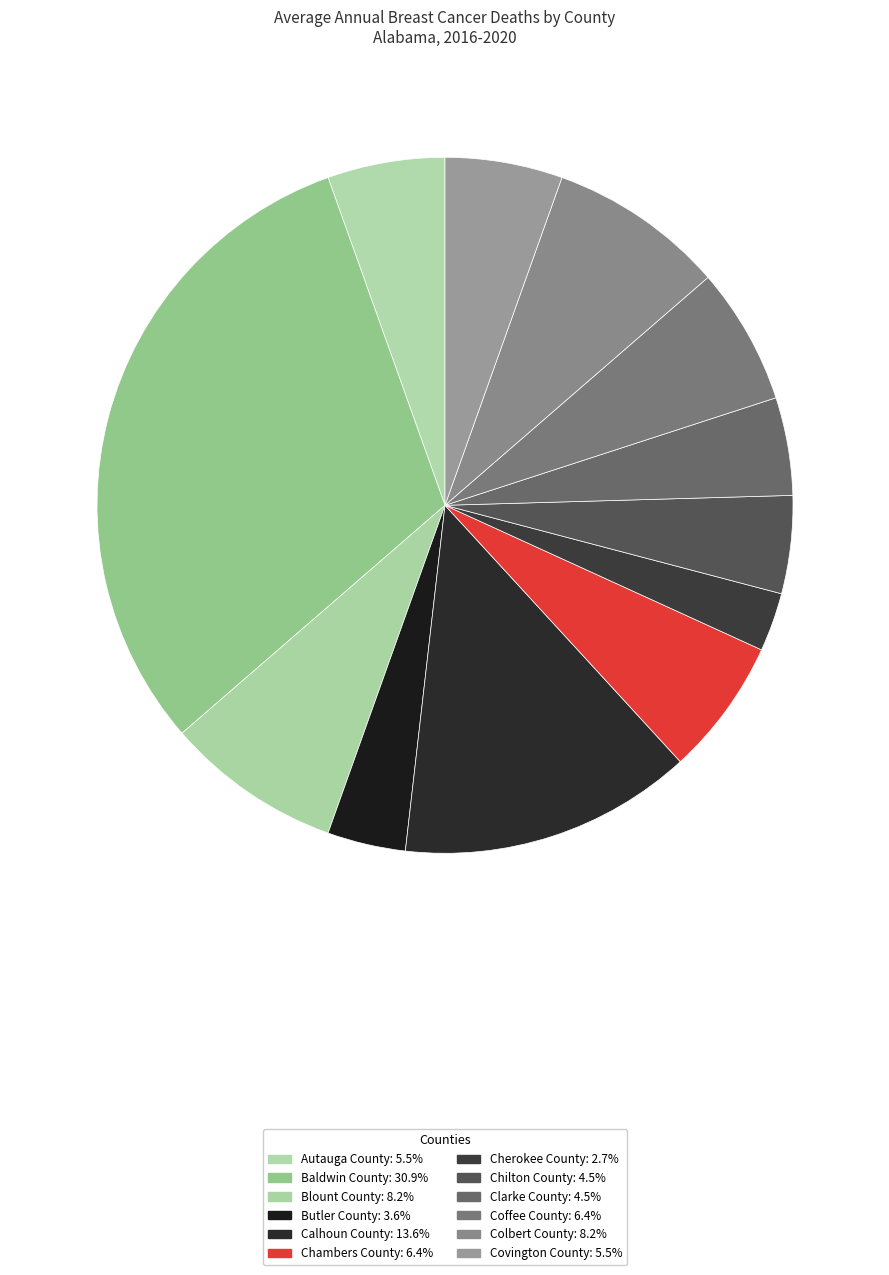

Count the number of slices in the pie.

12